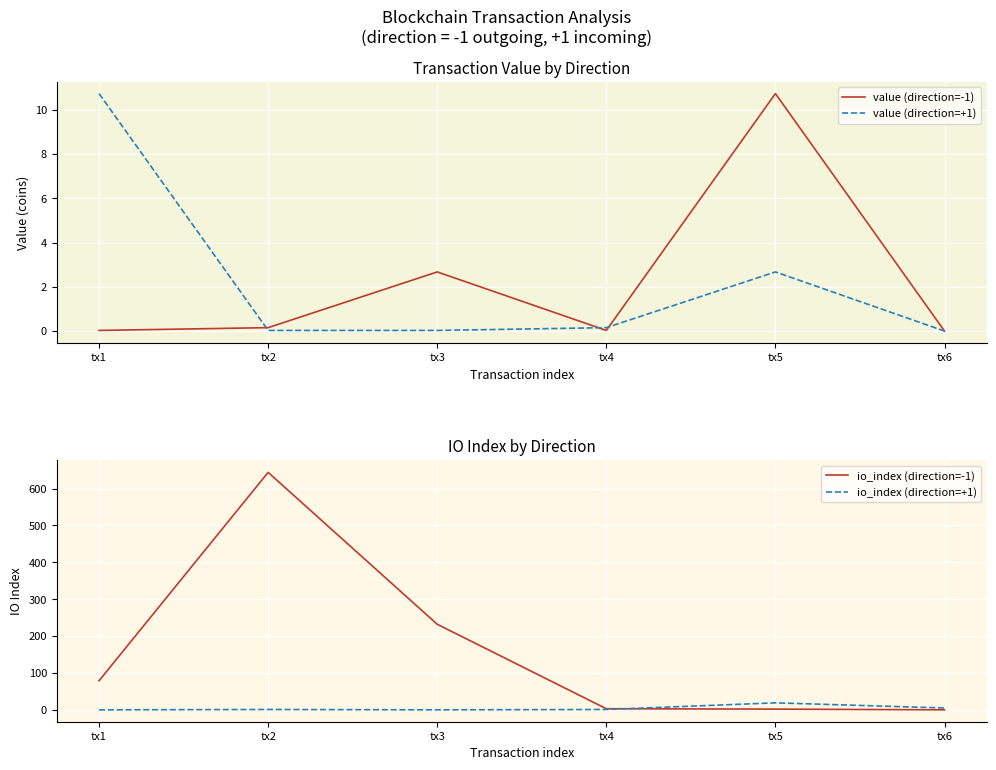

What is the approximate value of io_index (direction=+1) at tx2?

1